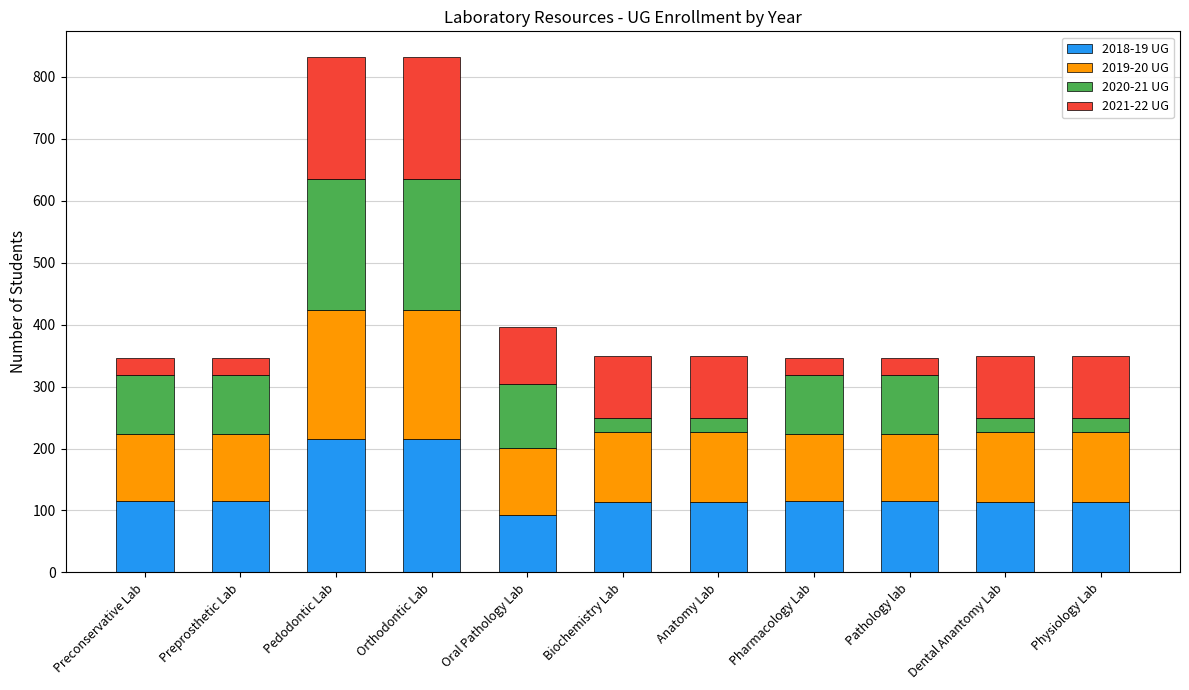

What is the total value across all series at Pharmacology Lab?

346